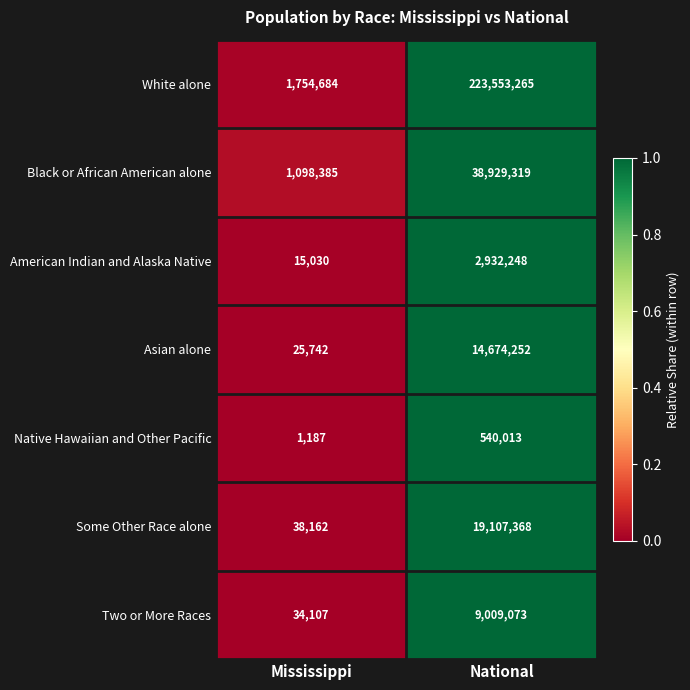

What is the sum of all Black or African American alone values?

40027704